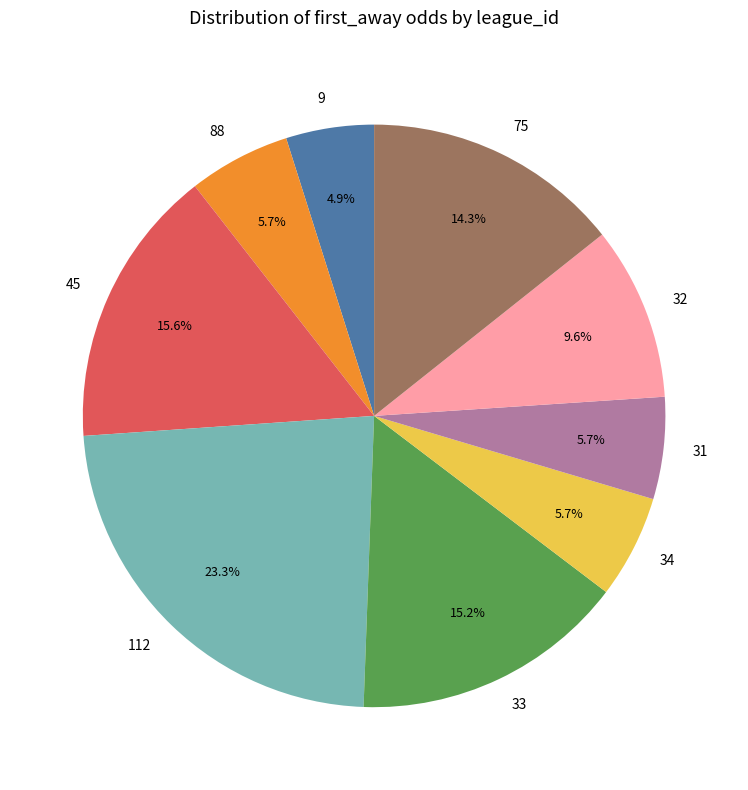

Is 45 the majority of the pie?

No